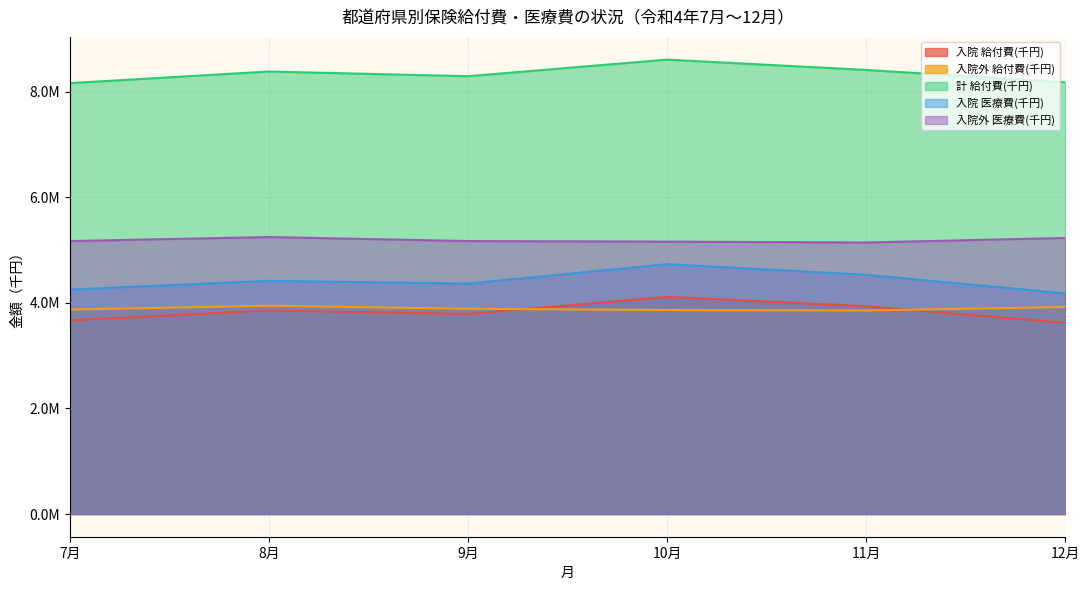

How many lines are shown in the chart?

5